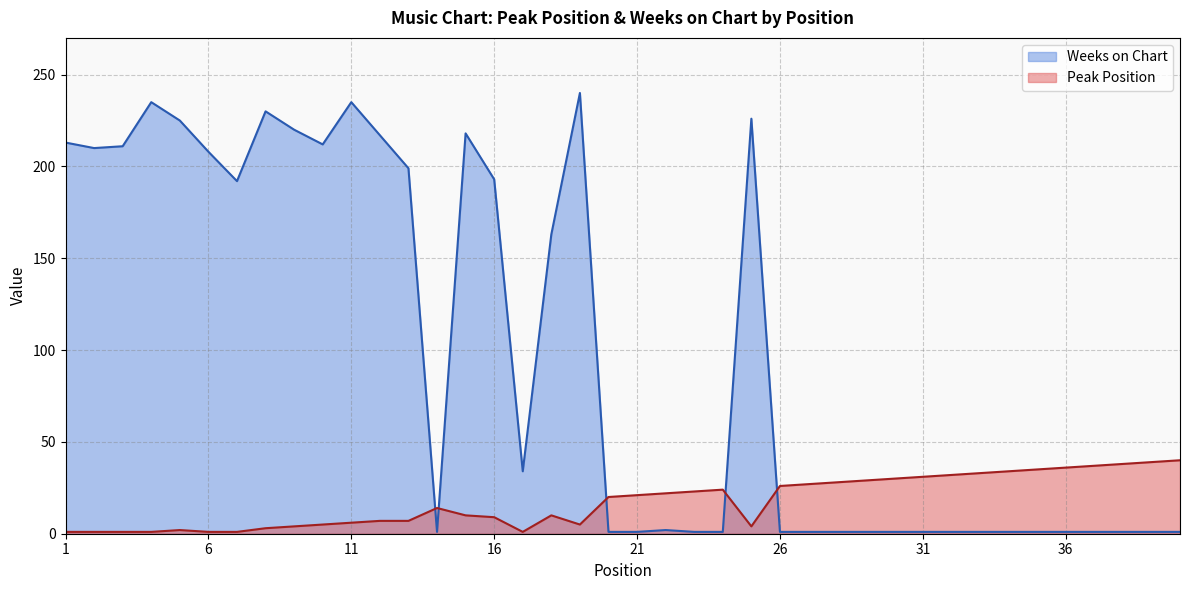

How many values in the Weeks on Chart series are below 2?

20